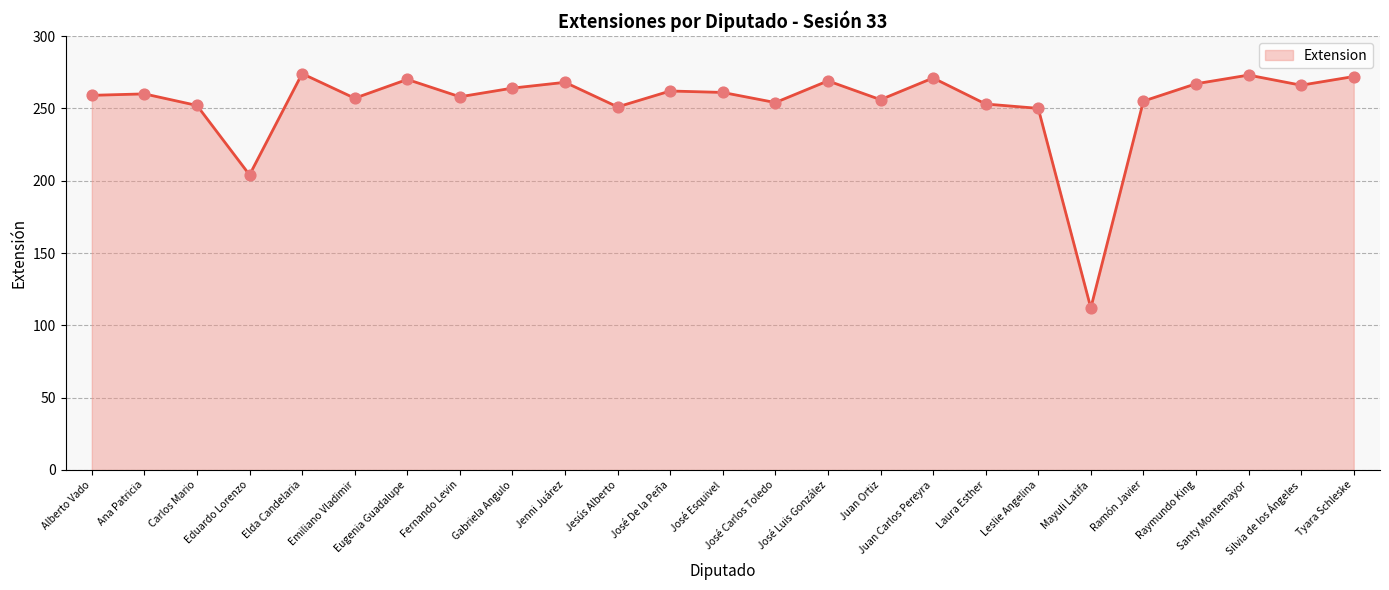

What is the average value?

254